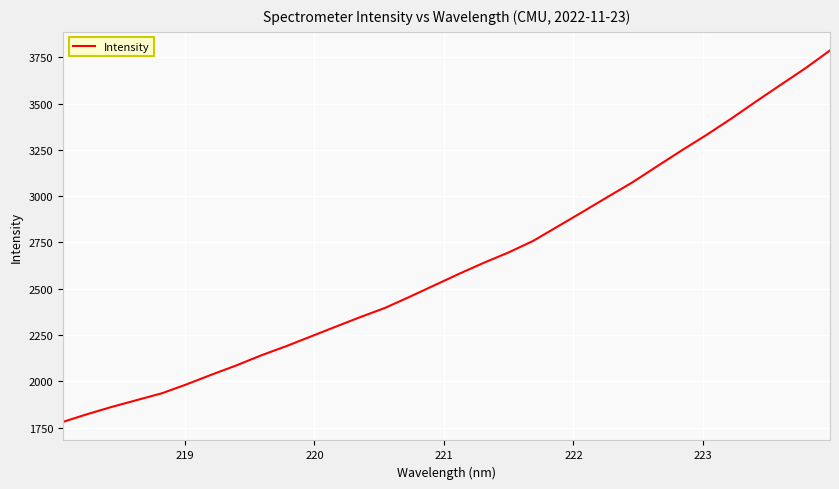

What is the maximum value shown in the chart?

3787.5